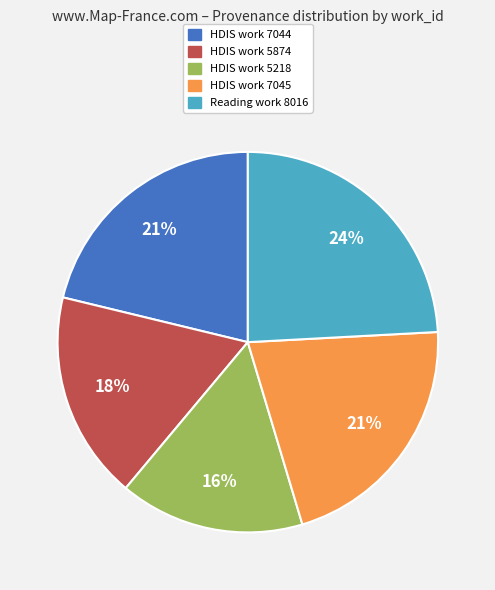

Which slice is the smallest?

HDIS work 5218